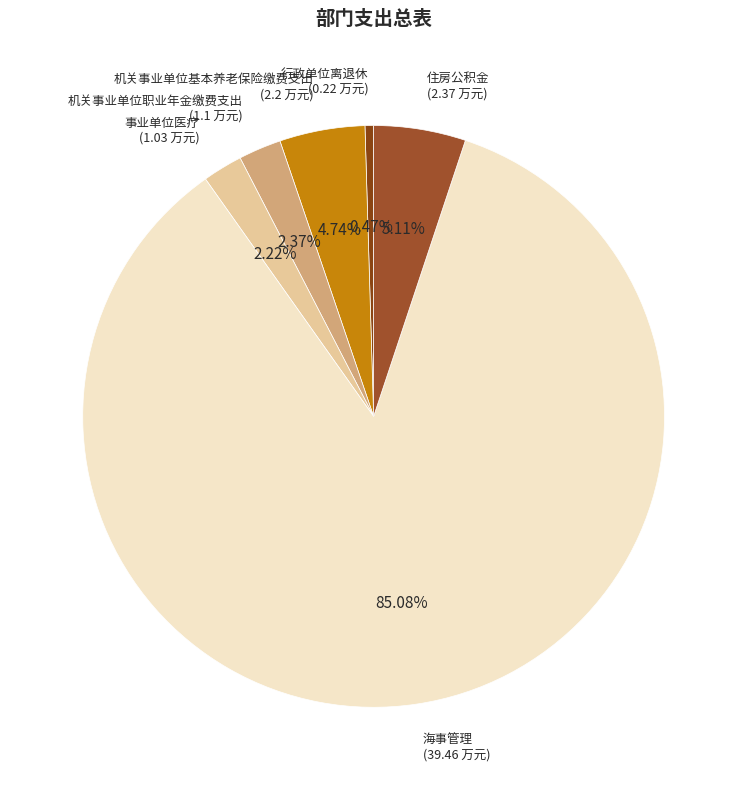

Which has a higher value, 行政单位离退休 or 机关事业单位基本养老保险缴费支出?

机关事业单位基本养老保险缴费支出